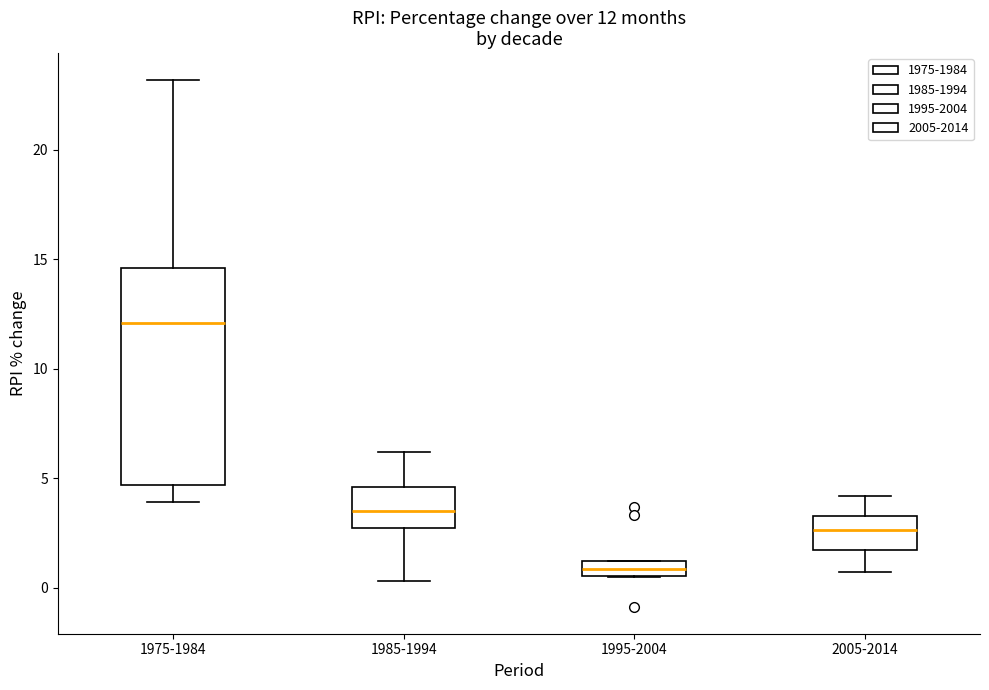

Which box has the lowest median line?

1995-2004